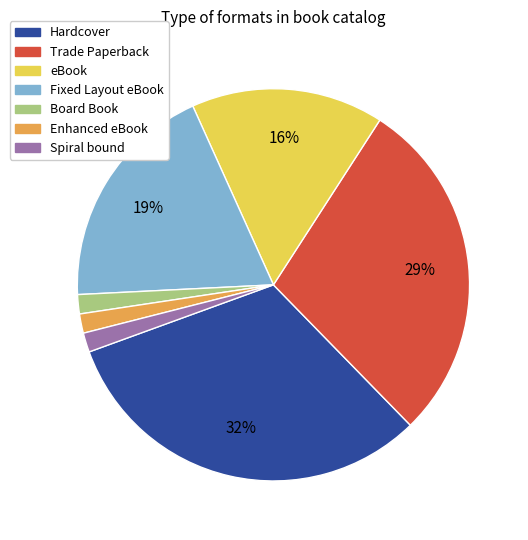

How many slices are in this pie chart?

7